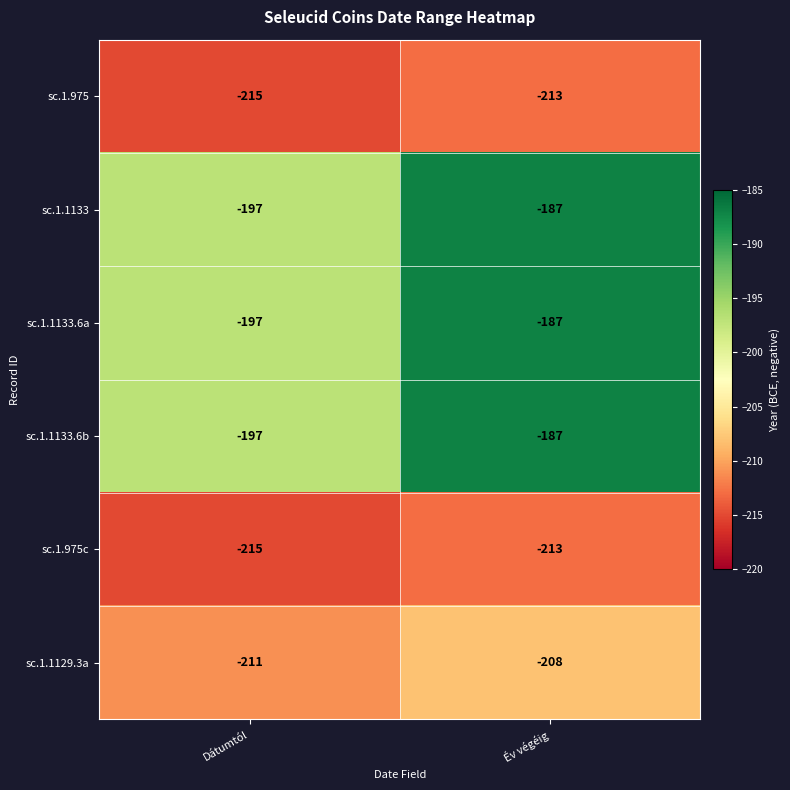

How many values in the sc.1.975 series are below -213?

1